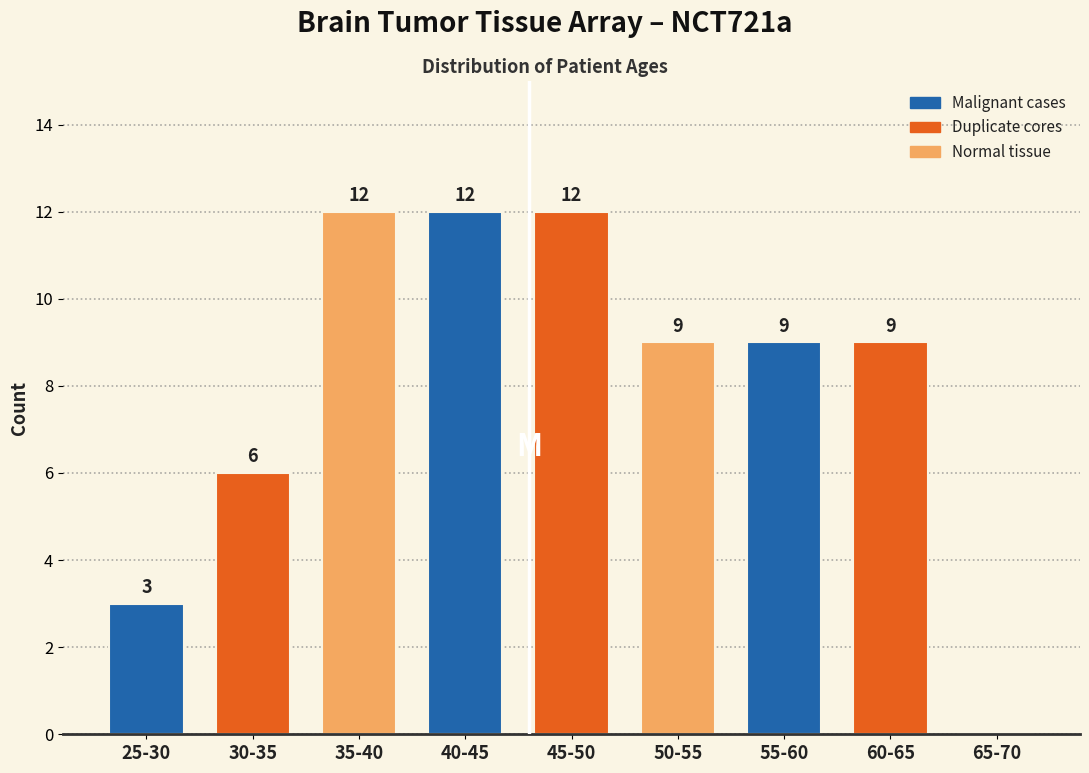

Reading right to left, list all the values displayed in this chart.

65-70=0	60-65=9	55-60=9	50-55=9	45-50=12	40-45=12	35-40=12	30-35=6	25-30=3